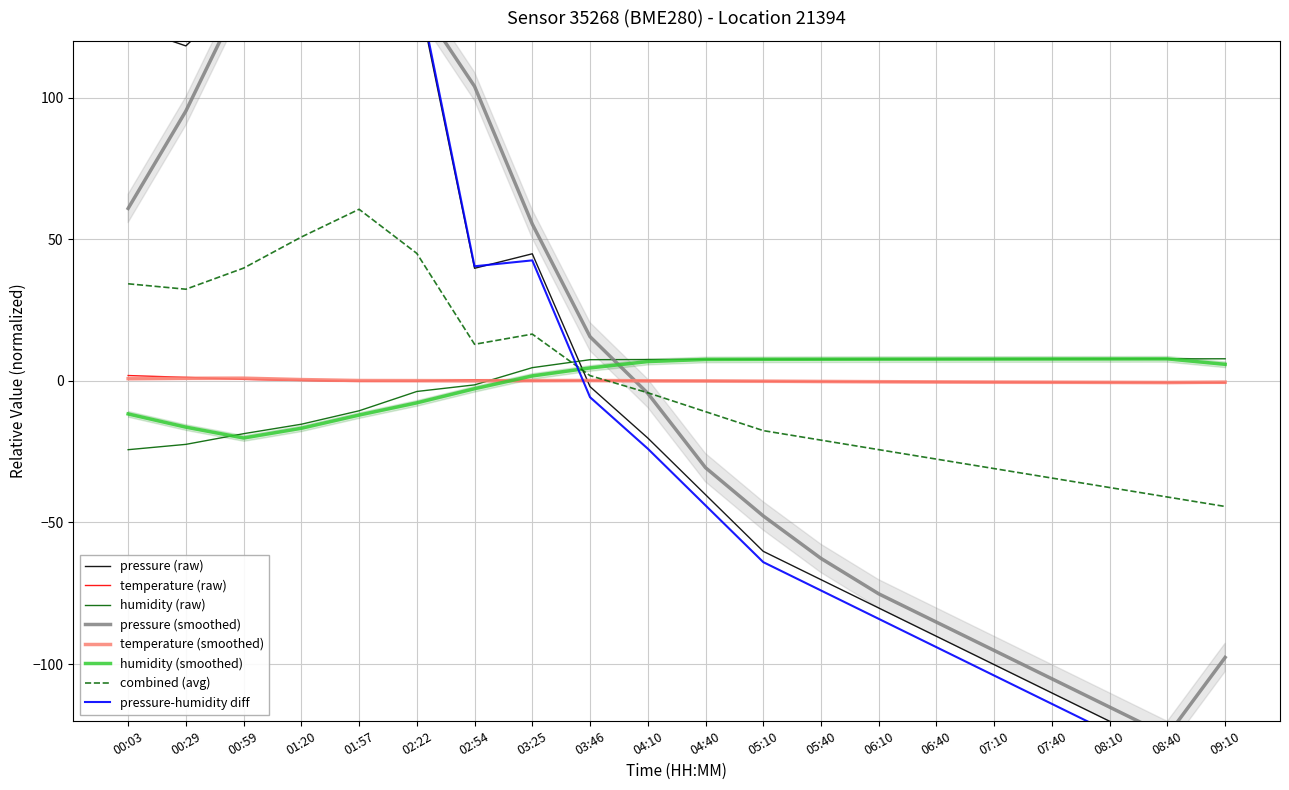

What is the minimum value shown in the chart?

-140.2